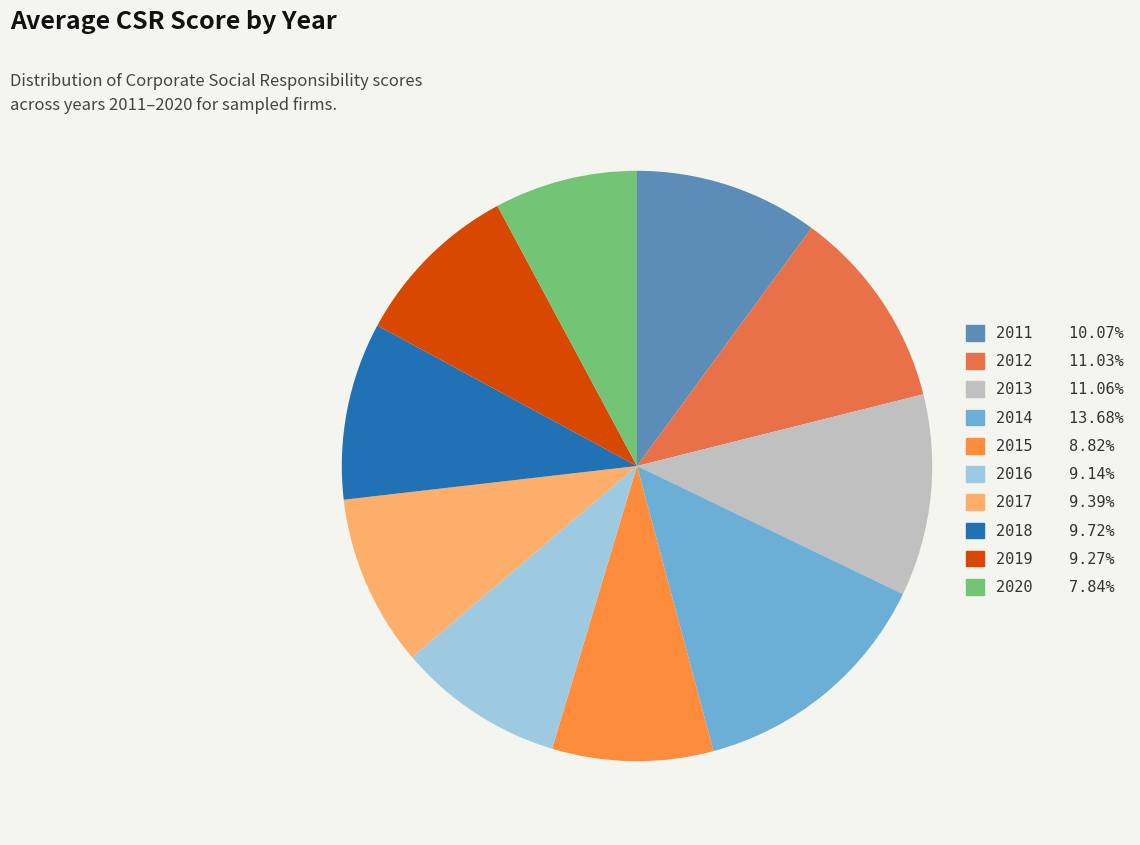

Which slice is the largest?

2014